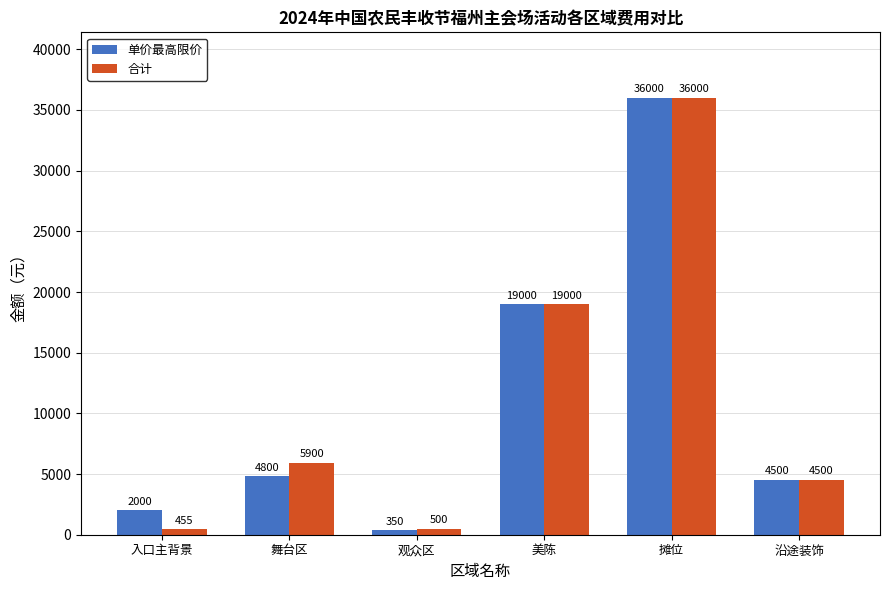

The value of 合计 at 入口主背景 is 455. True or false?

True